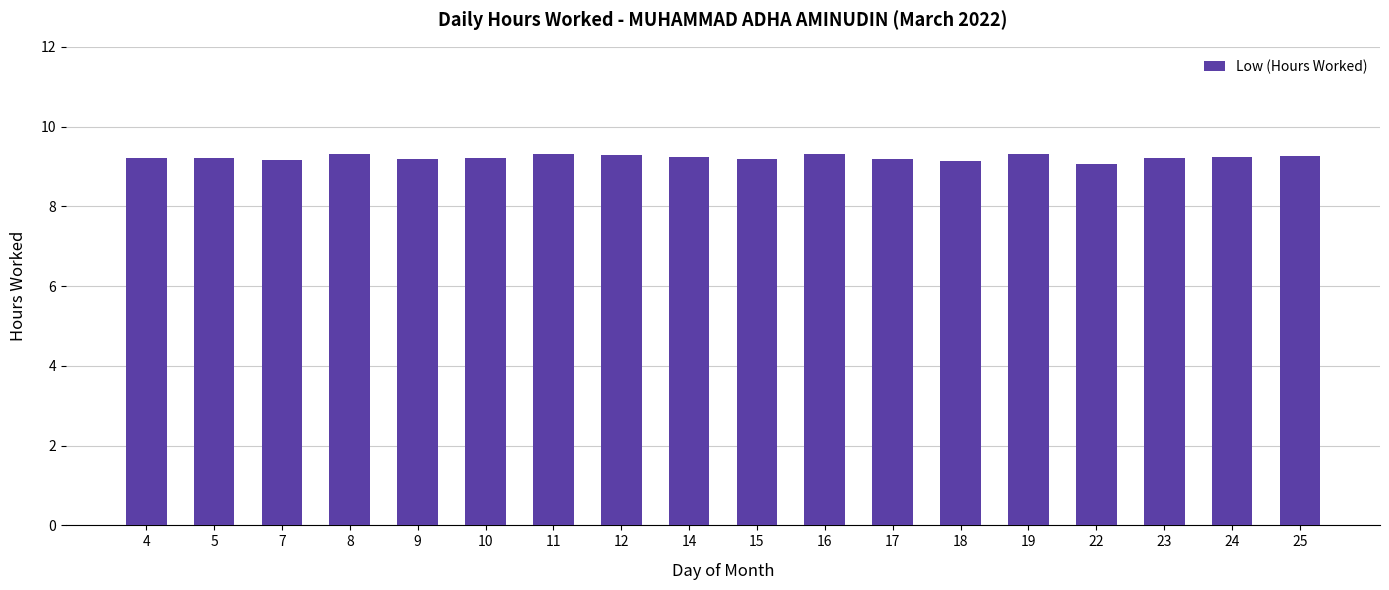

What is the approximate value at 25?

9.3